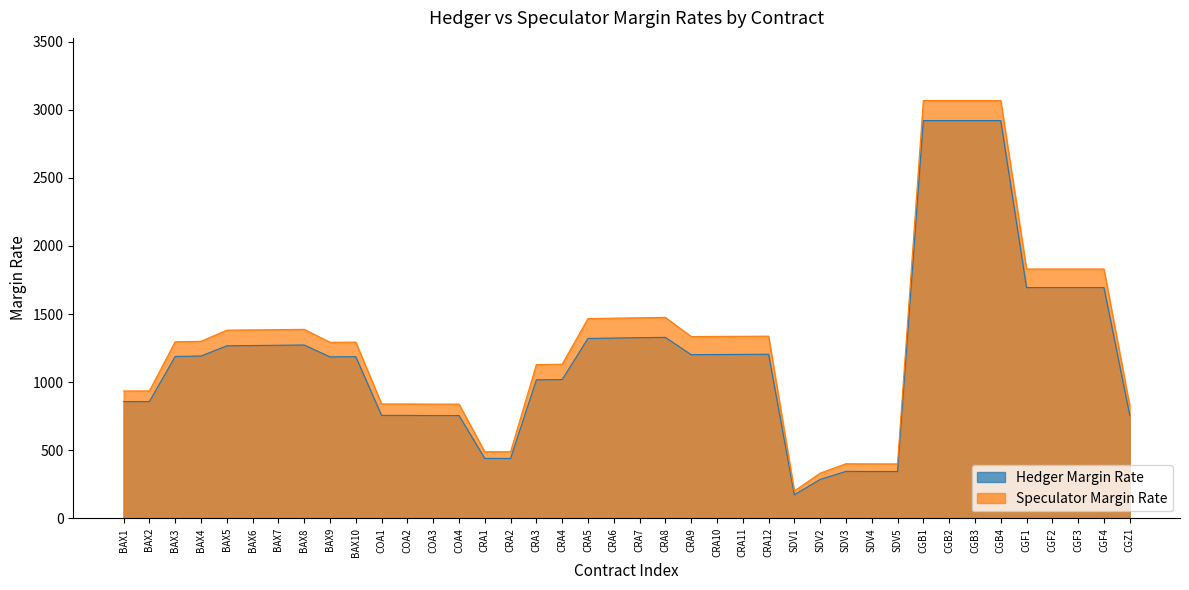

What is the difference between the second highest and second lowest values in the Hedger Margin Rate series?

2635